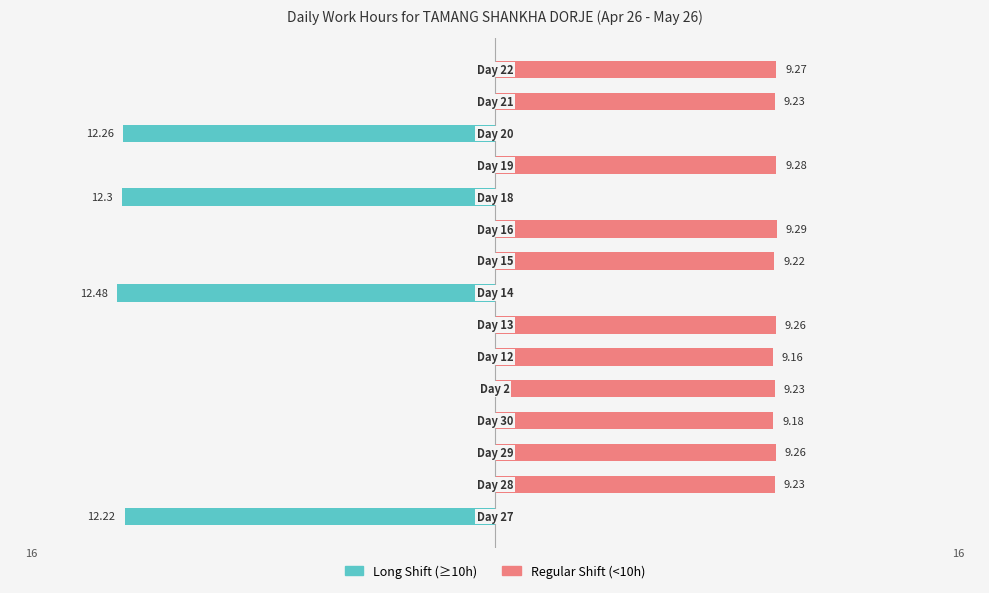

Reading left to right, list all the values displayed in this chart.

Long Shift (≥10h): 0=-12.2	1=0.0	2=0.0	3=0.0	4=0.0	5=0.0	6=0.0	7=-12.5	8=0.0	9=0.0	10=-12.3	11=0.0	12=-12.3	13=0.0	14=0.0
Regular Shift (<10h): 0=0.0	1=9.2	2=9.3	3=9.2	4=9.2	5=9.2	6=9.3	7=0.0	8=9.2	9=9.3	10=0.0	11=9.3	12=0.0	13=9.2	14=9.3